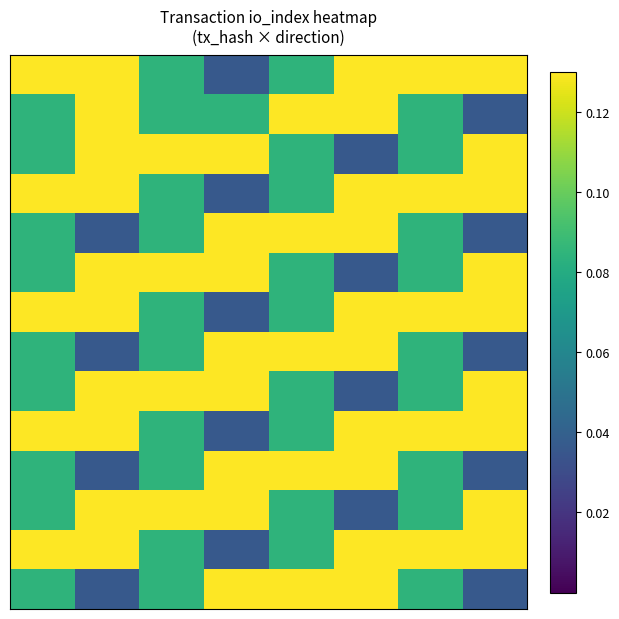

Count the number of categories in the chart.

8